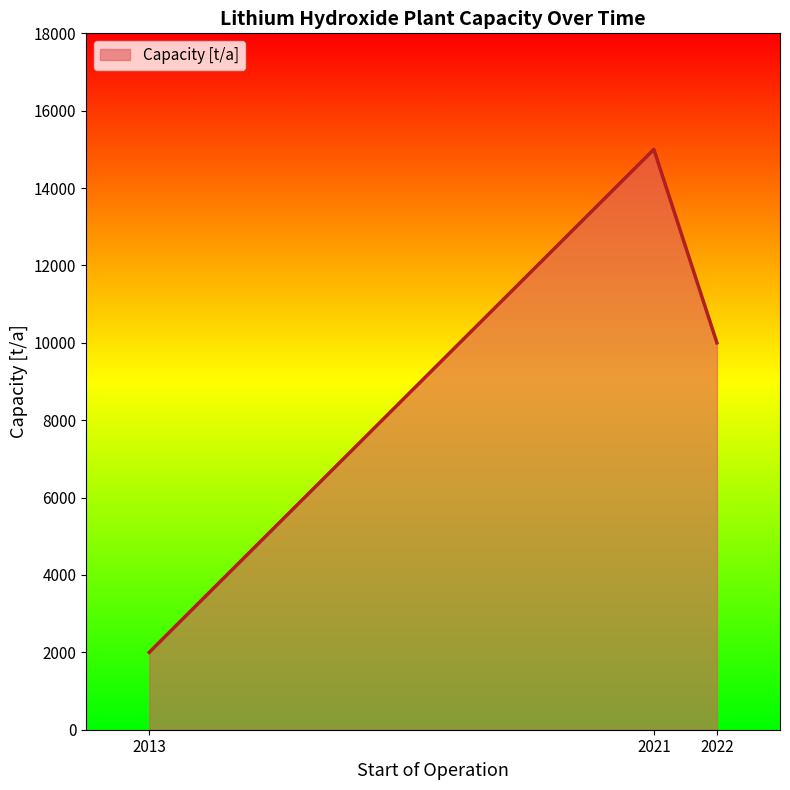

What is the change in value from 2021 to 2022?

-5000